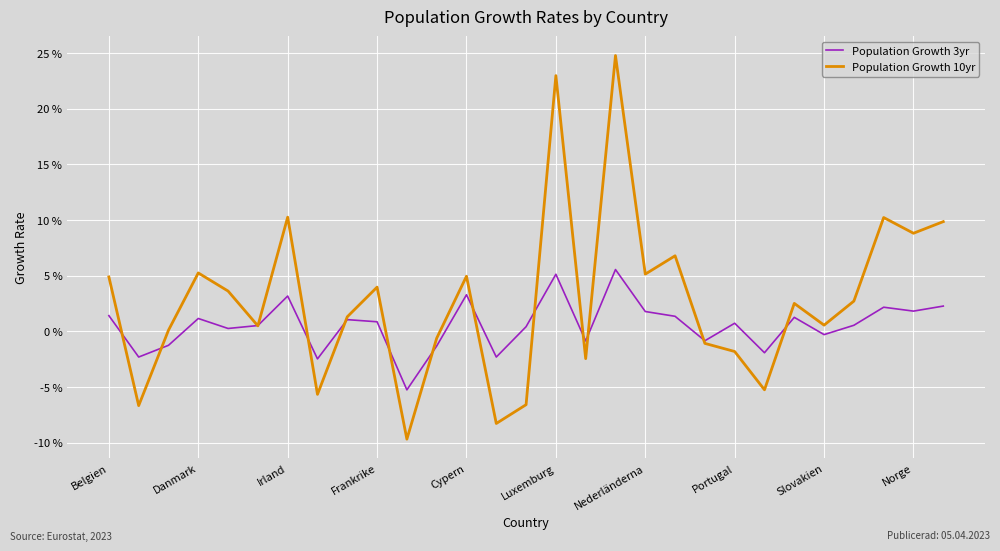

What are all the series names shown in the legend?

Population Growth 3yr, Population Growth 10yr